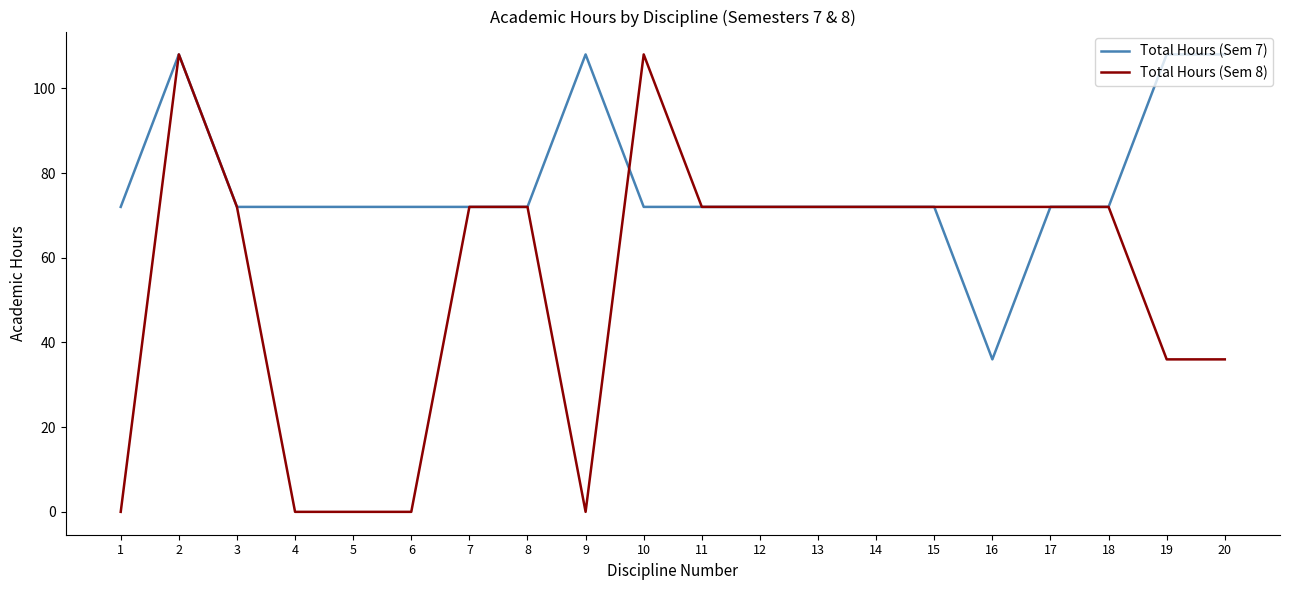

Reading left to right, extract all data points from this chart.

Total Hours (Sem 7): 72	108	72	72	72	72	72	72	108	72	72	72	72	72	72	36	72	72	108	108
Total Hours (Sem 8): 0	108	72	0	0	0	72	72	0	108	72	72	72	72	72	72	72	72	36	36